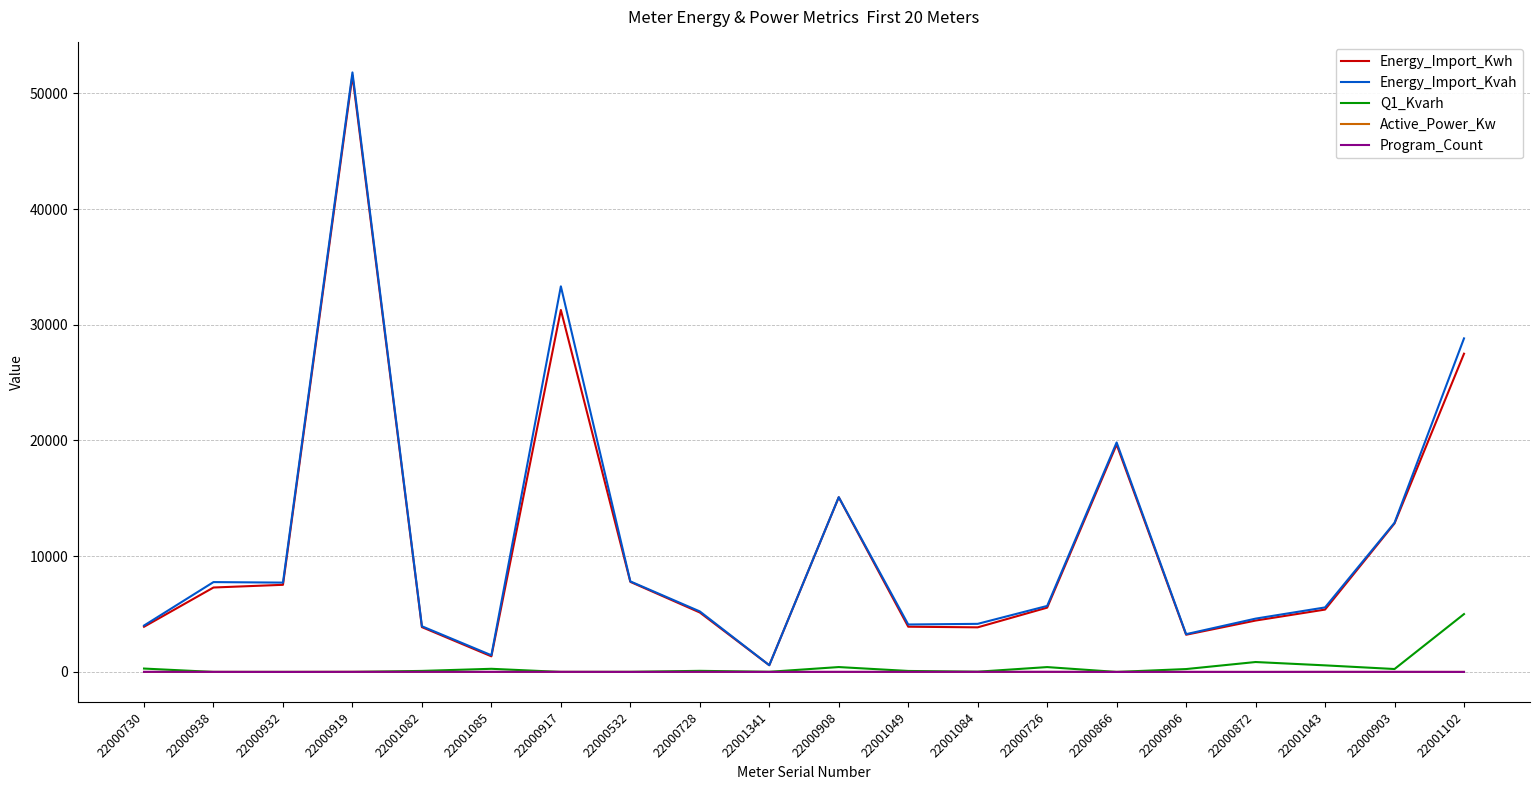

At which category does the chart reach its peak across all series?

22000919